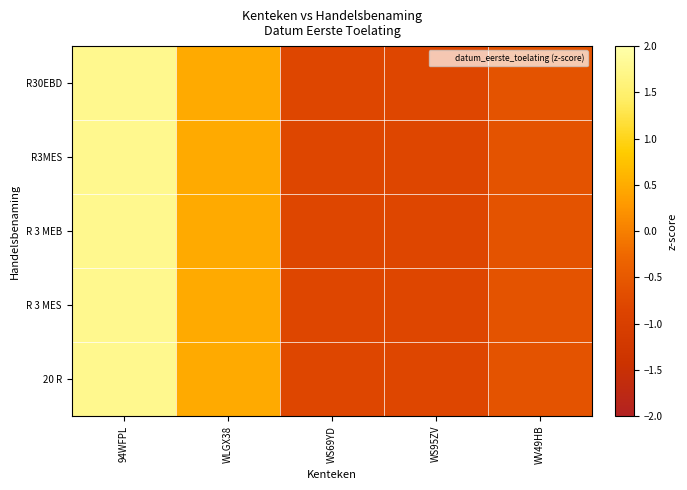

Between WLGX38 and WS95ZV, which series saw the biggest shift?

R30EBD